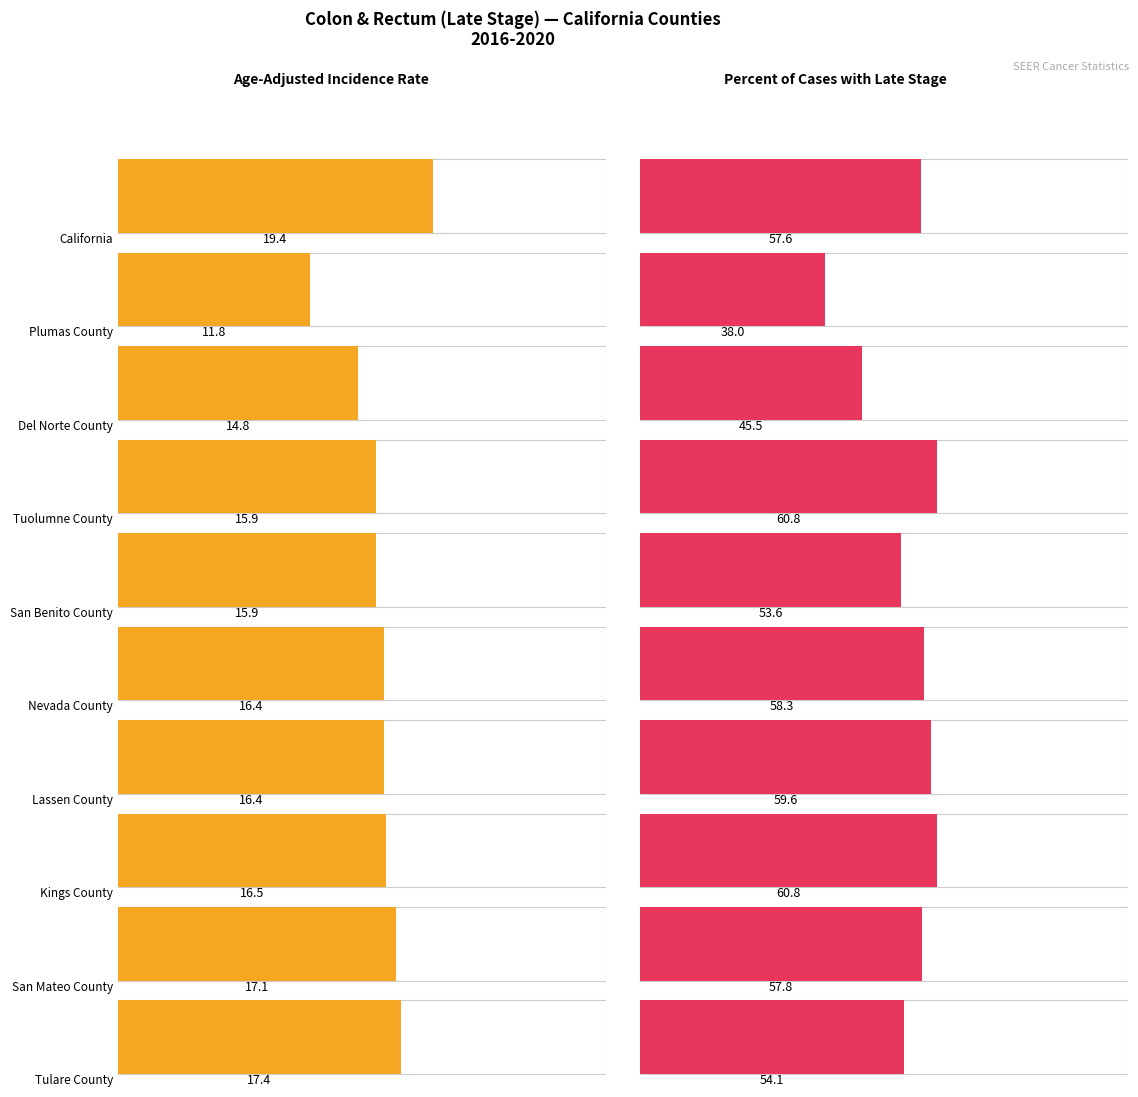

At how many categories does at least one series exceed 47?

8